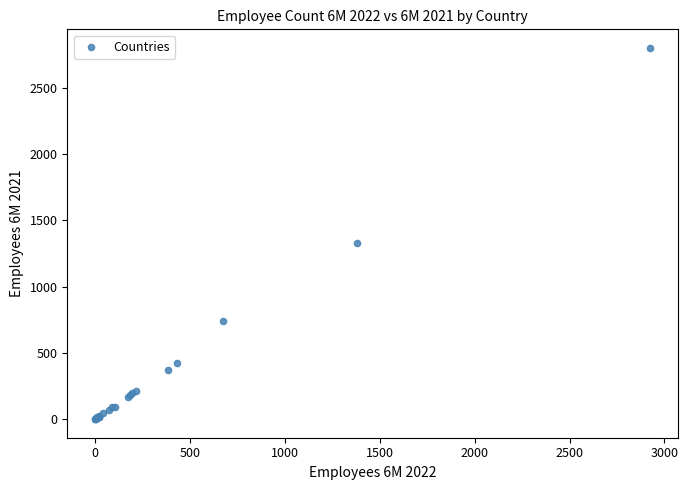

What Y value in the scatter plot is closest to 1401?

1328